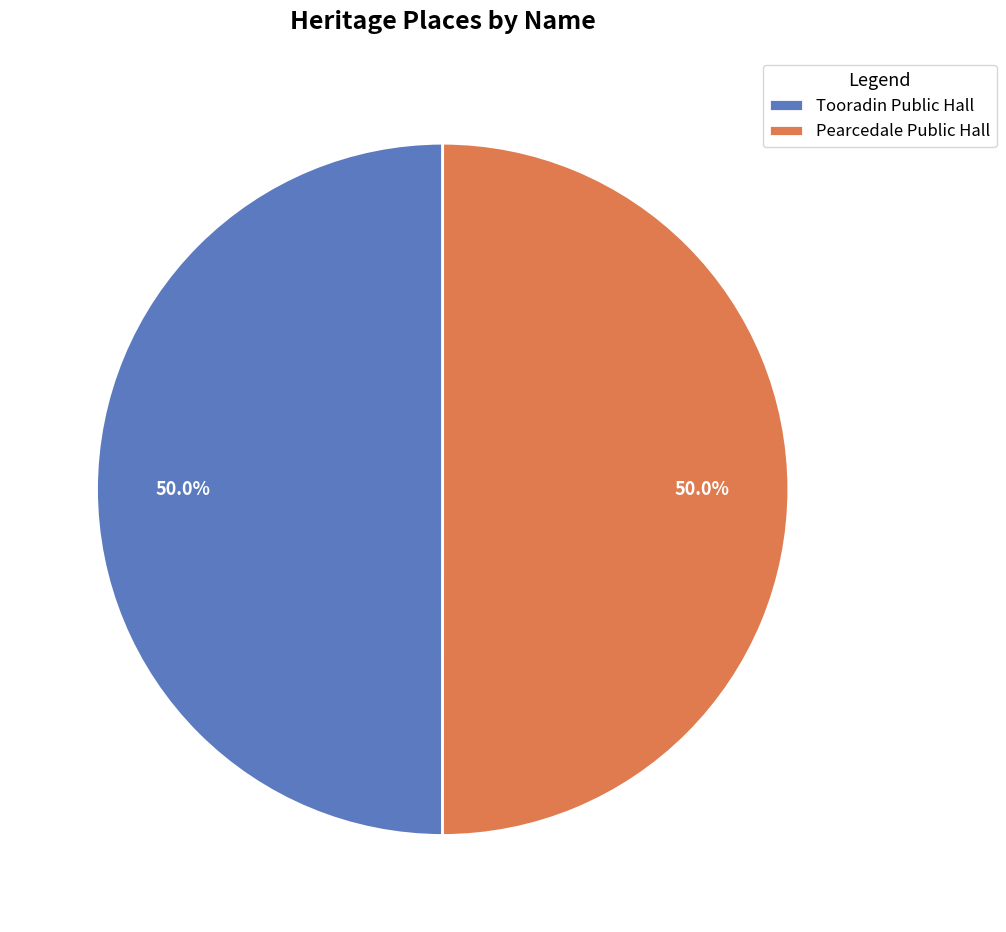

Approximately how many times larger is the value at Pearcedale Public Hall compared to Tooradin Public Hall?

1.0